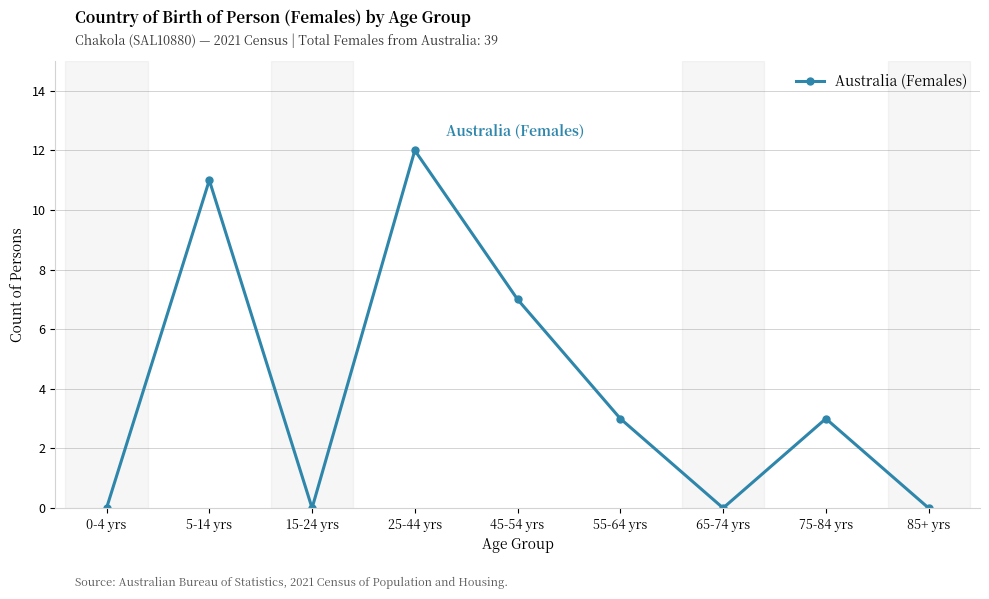

Reading left to right, transcribe all the data shown in this chart.

0-4 yrs=0	5-14 yrs=11	15-24 yrs=0	25-44 yrs=12	45-54 yrs=7	55-64 yrs=3	65-74 yrs=0	75-84 yrs=3	85+ yrs=0